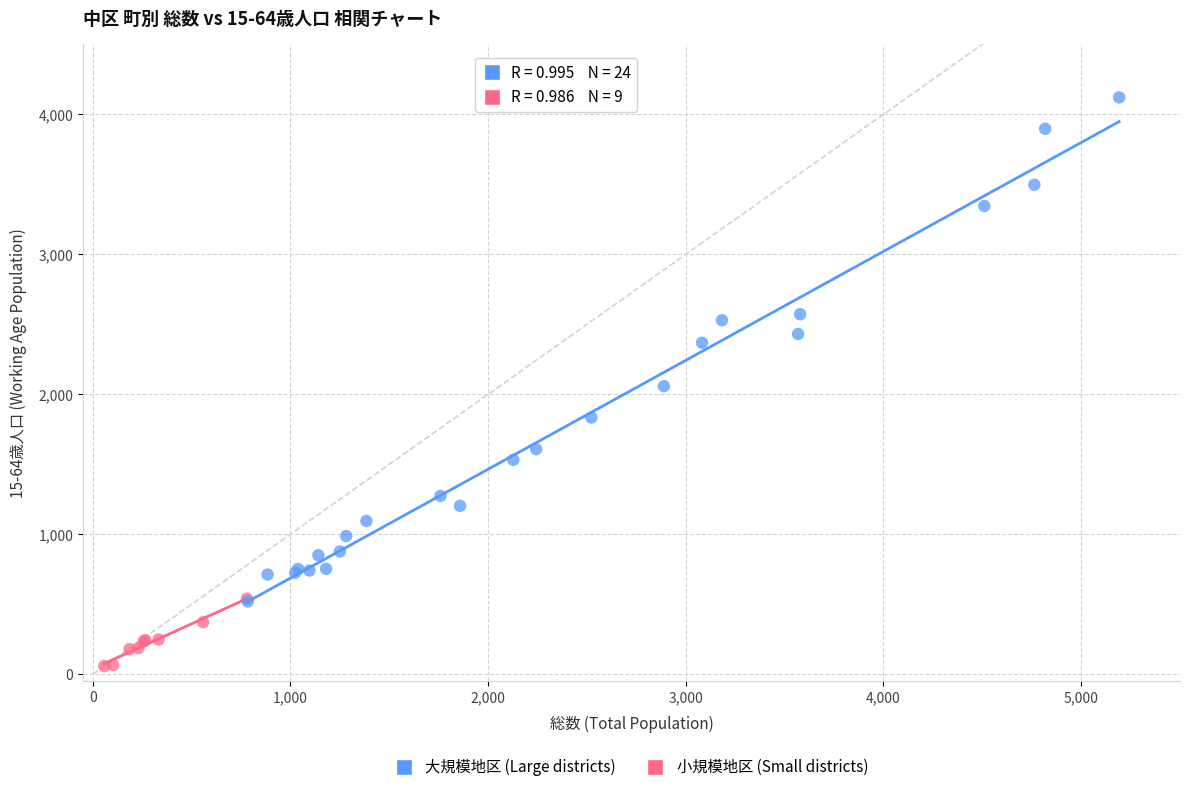

Which series has the largest Y range (max minus min)?

大規模地区 (Large districts)